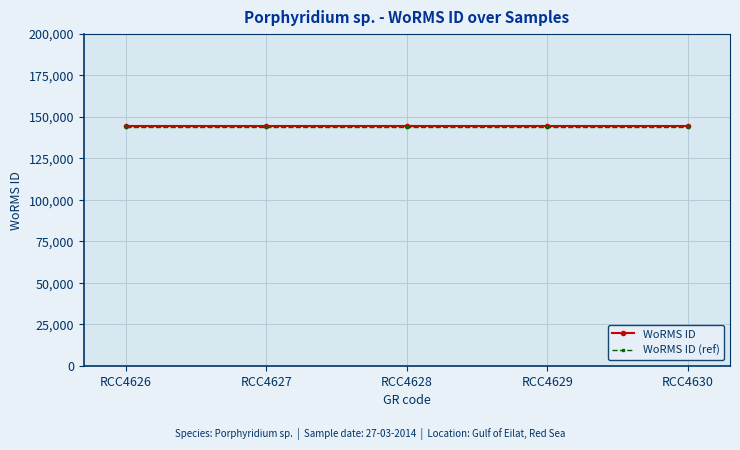

Reading left to right, transcribe all the data shown in this chart.

WoRMS ID: RCC4626=144227	RCC4627=144227	RCC4628=144227	RCC4629=144227	RCC4630=144227
WoRMS ID (ref): RCC4626=144000	RCC4627=144000	RCC4628=144000	RCC4629=144000	RCC4630=144000